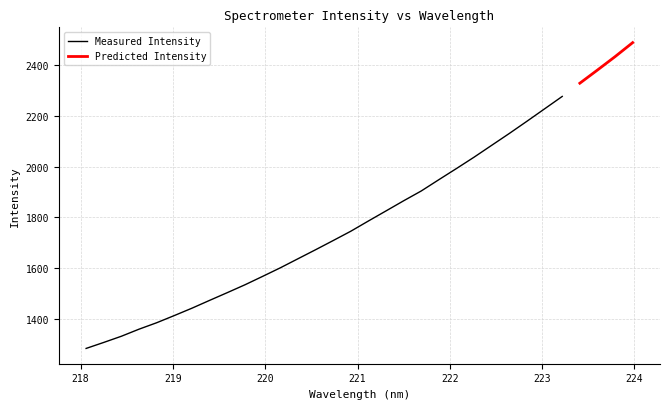

Which label corresponds to the smallest value in the chart?

218.0596